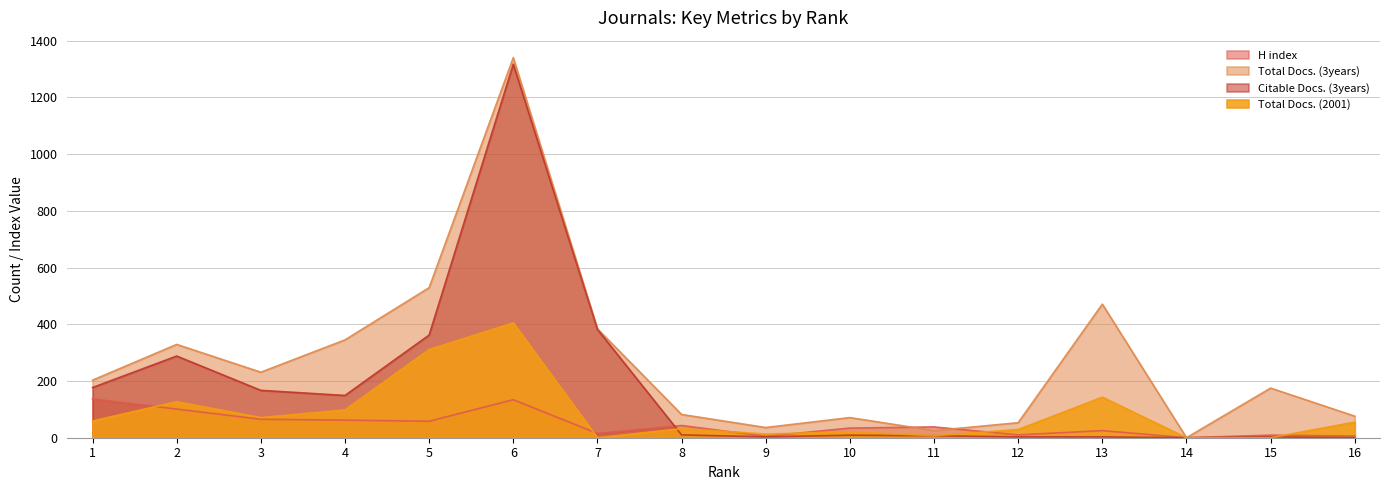

What are all the series names shown in the legend?

H index, Total Docs. (3years), Citable Docs. (3years), Total Docs. (2001)